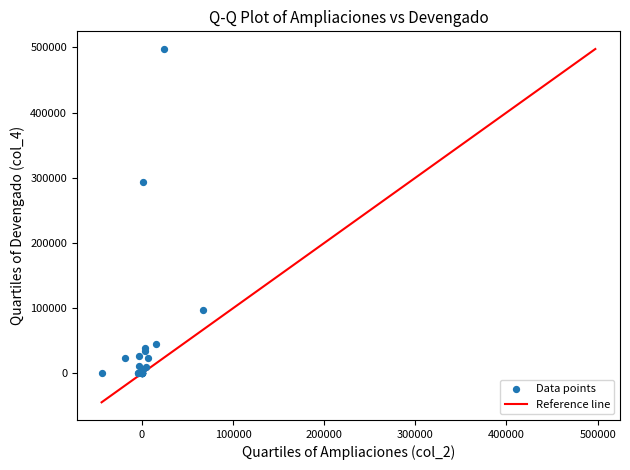

What Y value in the scatter plot is closest to 248738?

293367.8